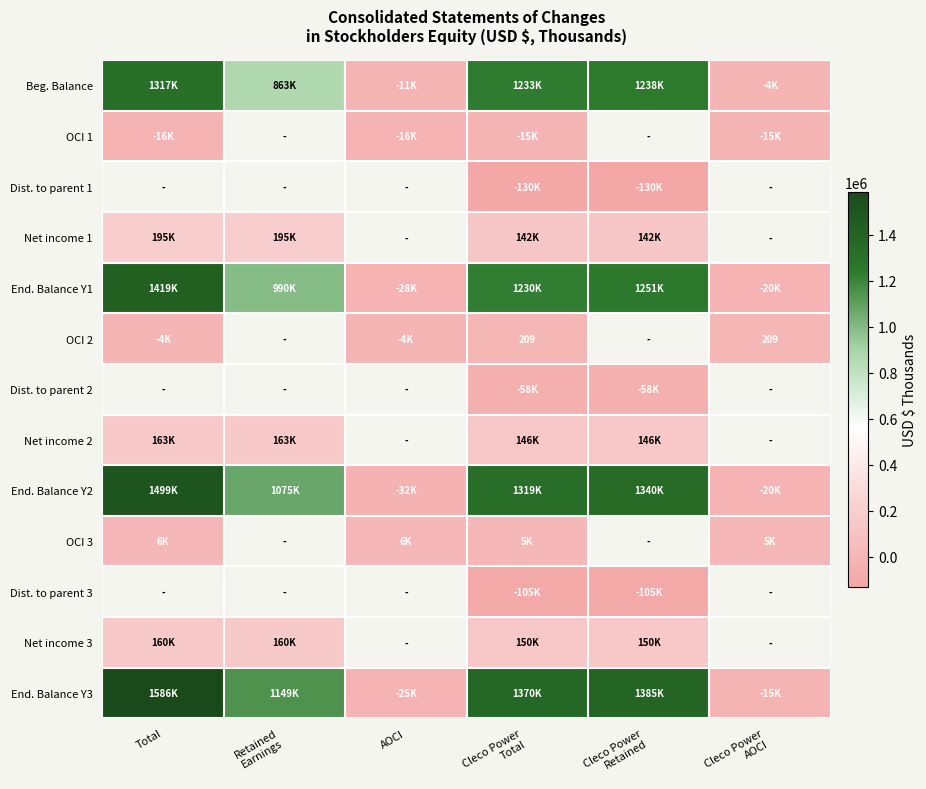

What is the difference between the highest and lowest values at Total?

1602698.0